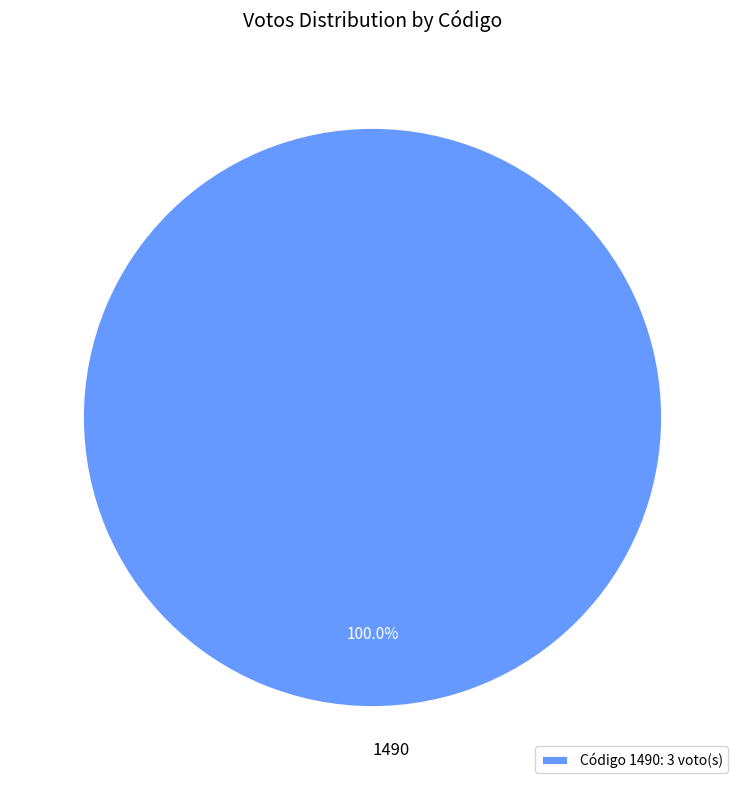

How many segments does this pie chart have?

1